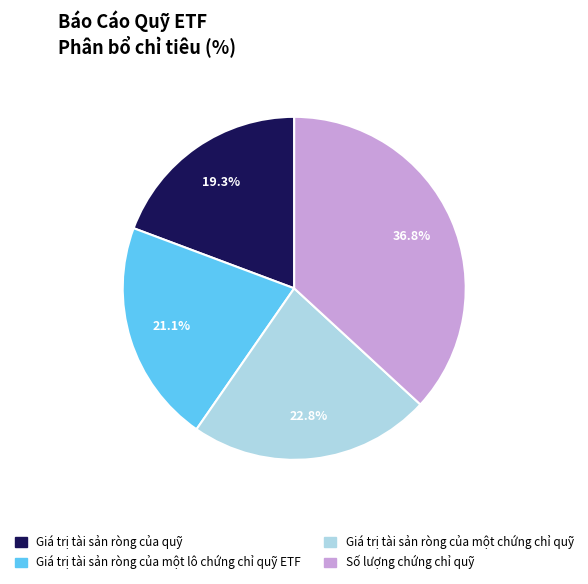

Which has a higher value, Số lượng chứng chỉ quỹ or Giá trị tài sản ròng của một chứng chỉ quỹ?

Số lượng chứng chỉ quỹ